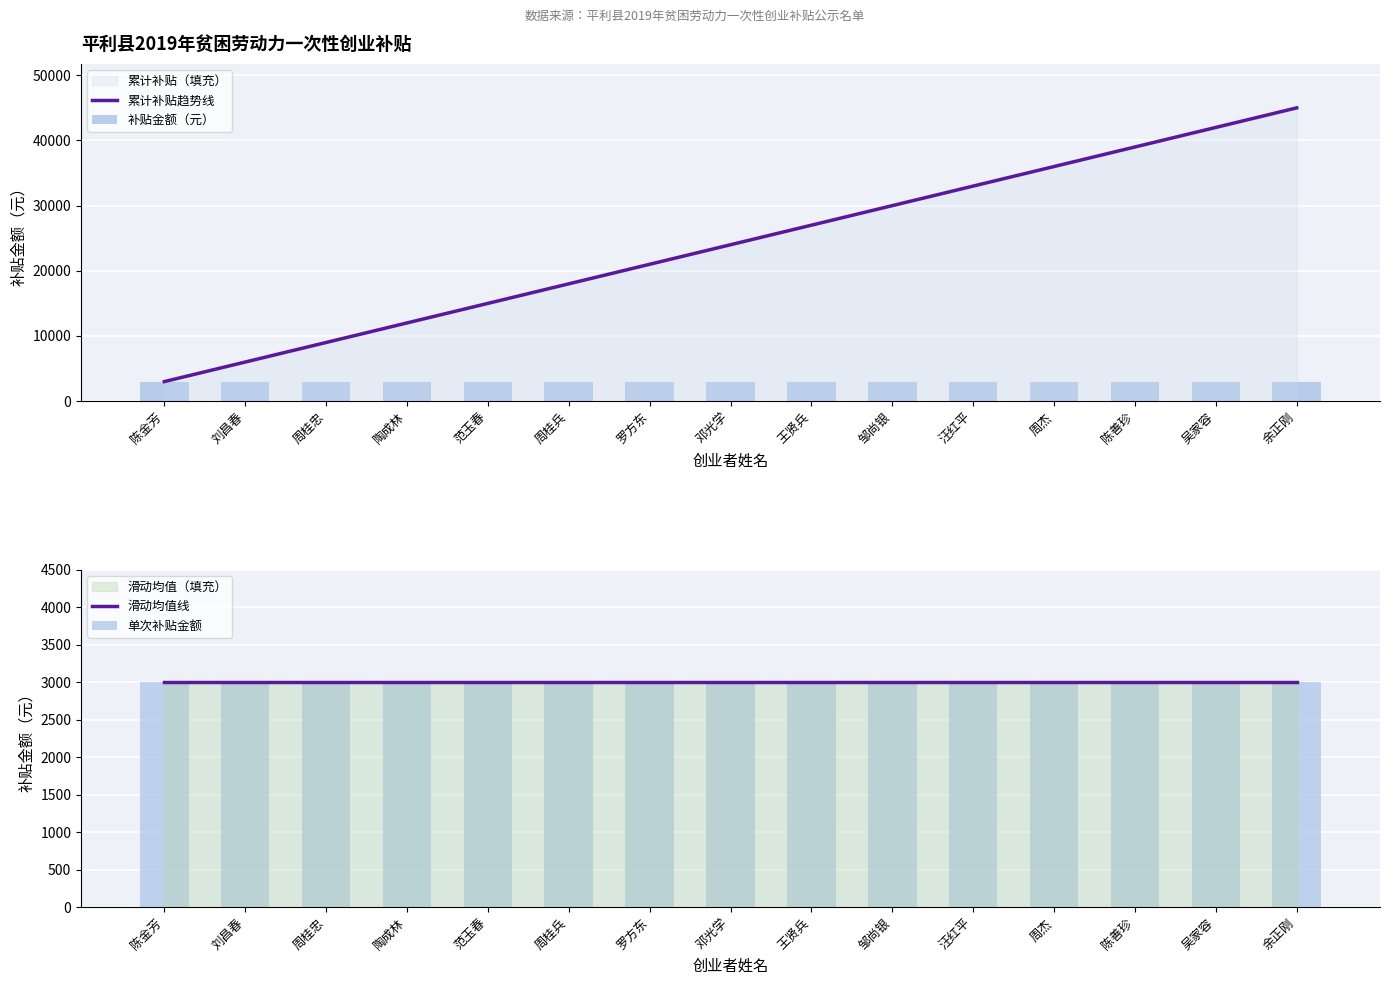

True or false: 单次补贴金额 has a value of 3000 at 陶成林.

True